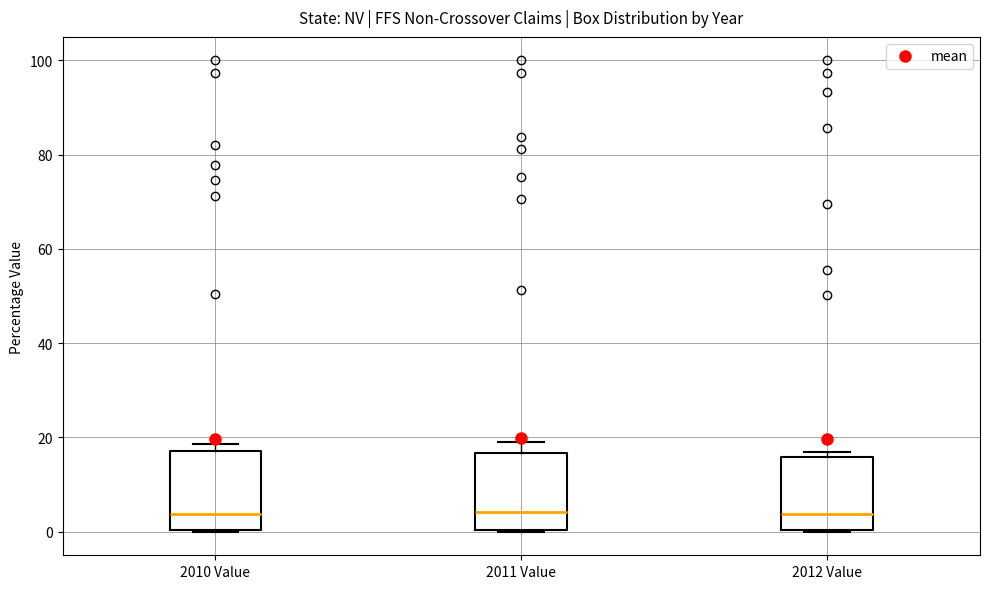

Where is the lower edge of the box for 2012 Value on the y-axis? The values are not printed on the chart, so give them approximately, as read against the axis.

0